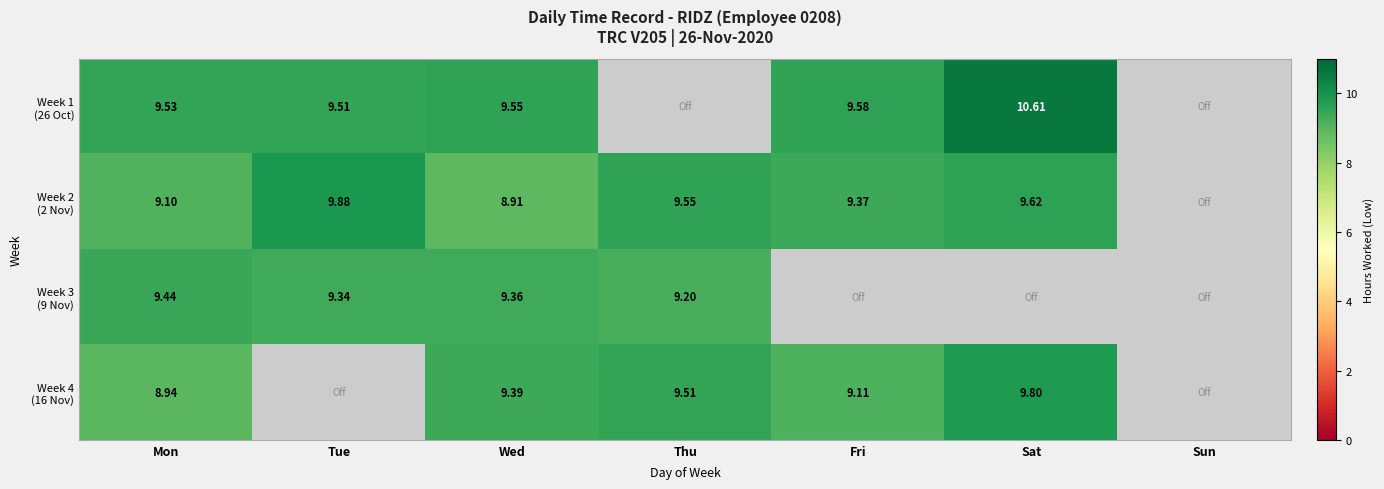

Rank the series at Thu from lowest to highest value.

Week 1 (26 Oct), Week 3 (9 Nov), Week 4 (16 Nov), Week 2 (2 Nov)